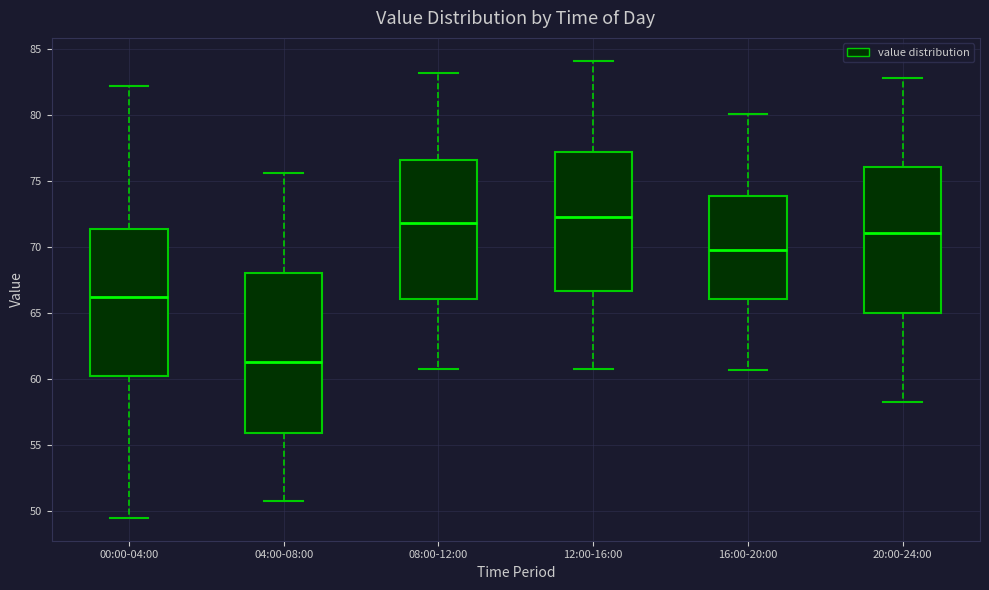

Which box has the lowest median line?

04:00-08:00